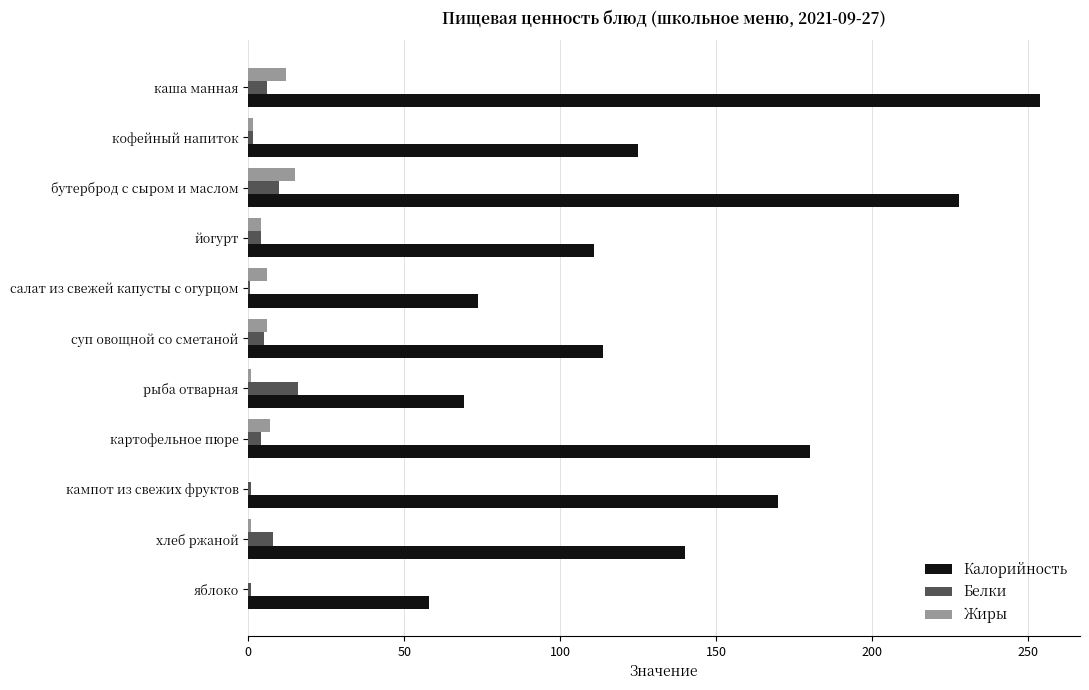

True or false: Жиры has a value of 0.0 at яблоко.

True